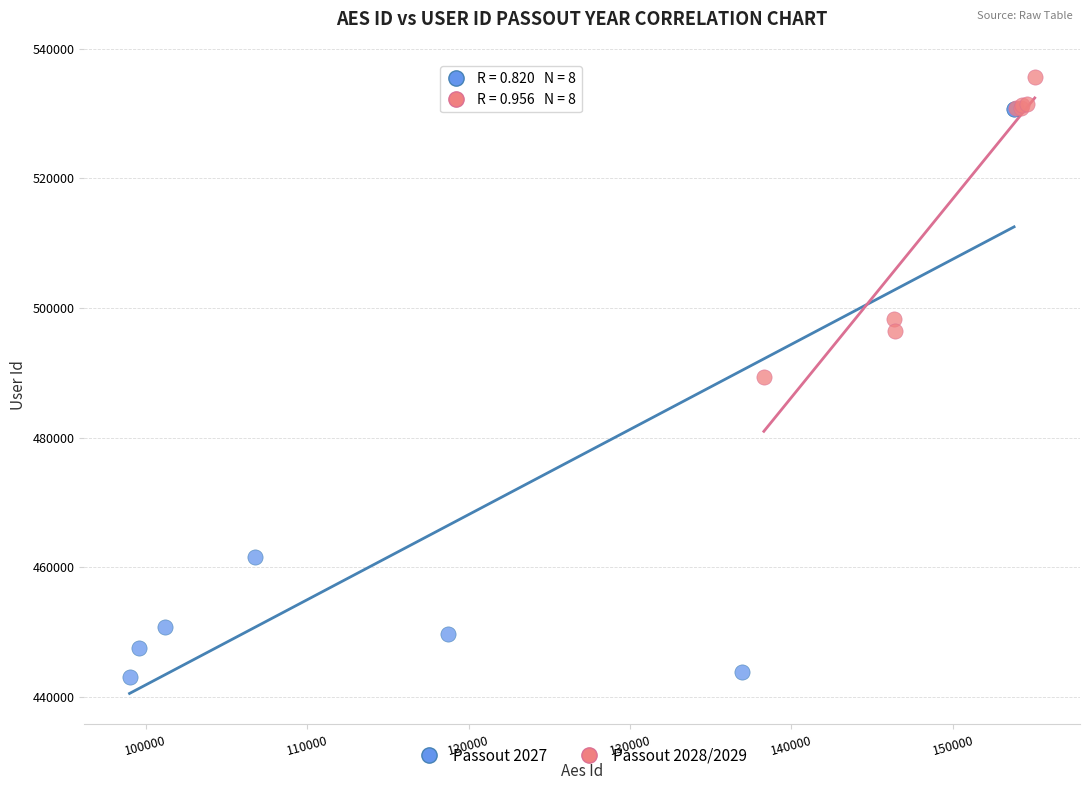

Which series has the widest spread of Y values?

Passout 2027